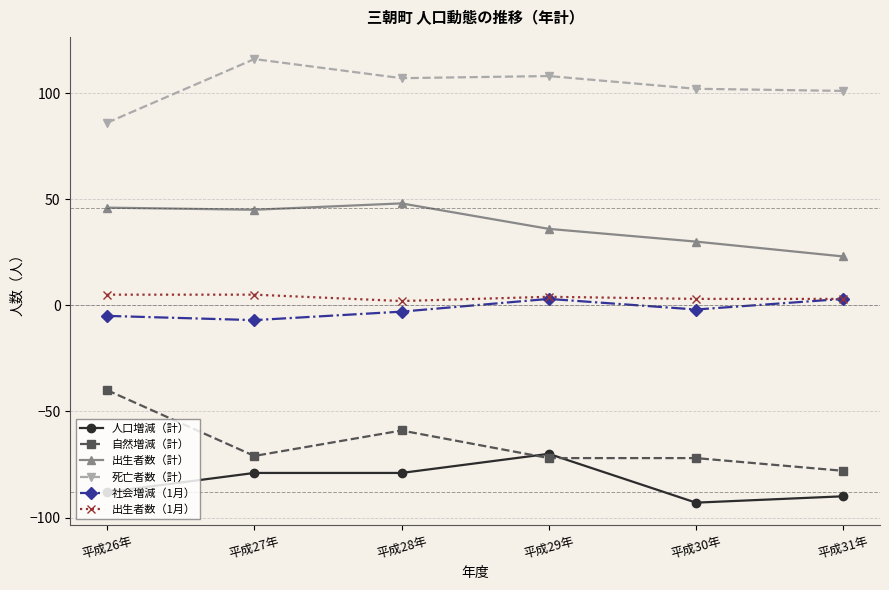

Reading right to left, list all the values displayed in this chart.

人口増減（計）: 平成31年=-90	平成30年=-93	平成29年=-70	平成28年=-79	平成27年=-79	平成26年=-88
自然増減（計）: 平成31年=-78	平成30年=-72	平成29年=-72	平成28年=-59	平成27年=-71	平成26年=-40
出生者数（計）: 平成31年=23	平成30年=30	平成29年=36	平成28年=48	平成27年=45	平成26年=46
死亡者数（計）: 平成31年=101	平成30年=102	平成29年=108	平成28年=107	平成27年=116	平成26年=86
社会増減（1月）: 平成31年=3	平成30年=-2	平成29年=3	平成28年=-3	平成27年=-7	平成26年=-5
出生者数（1月）: 平成31年=3	平成30年=3	平成29年=4	平成28年=2	平成27年=5	平成26年=5